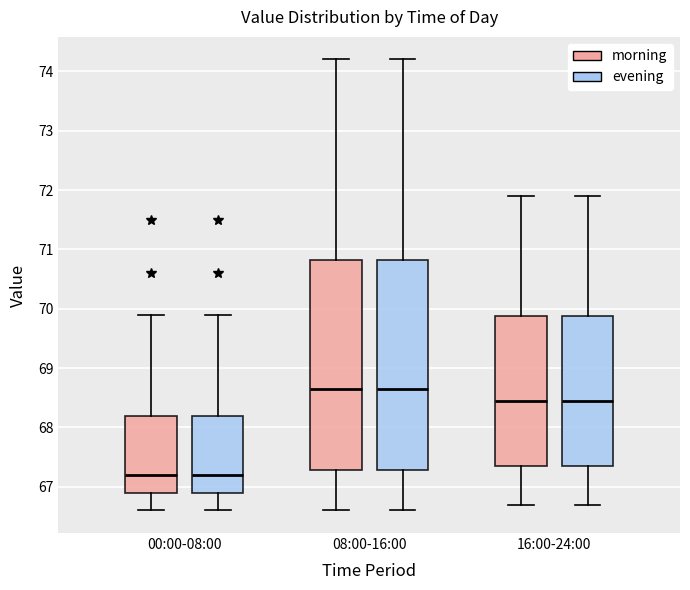

Where does the upper whisker of the box for 00:00-08:00 (evening) end on the y-axis? The values are not printed on the chart, so give them approximately, as read against the axis.

69.9